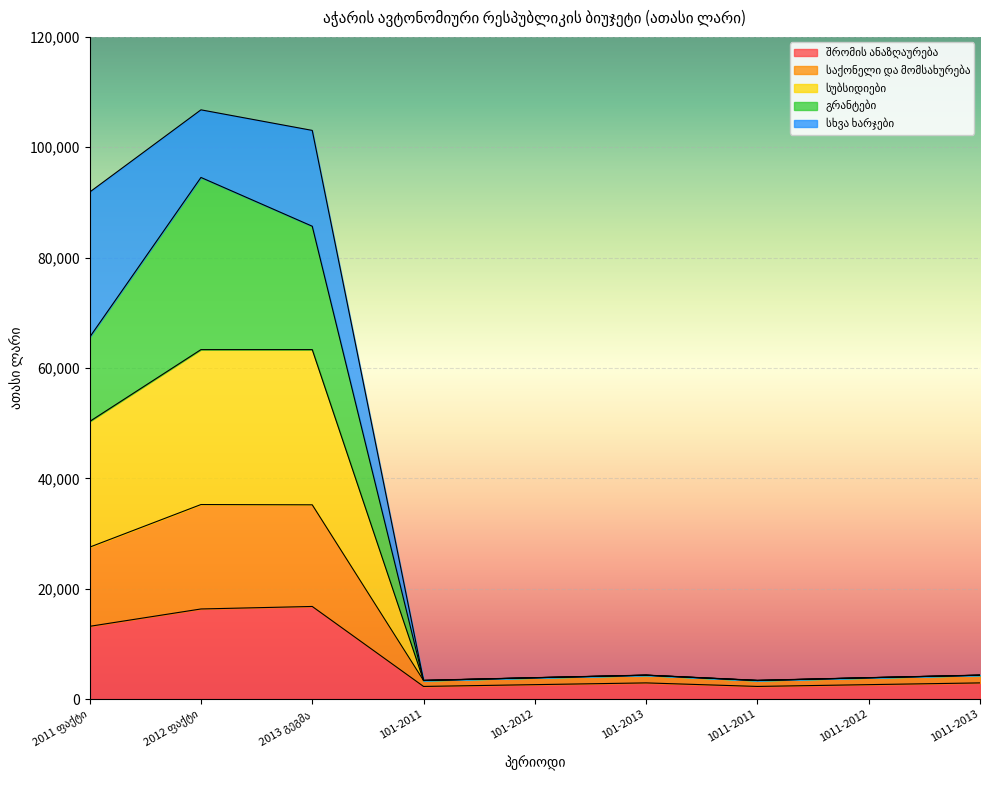

Does the chart display data point markers on the line(s)?

No